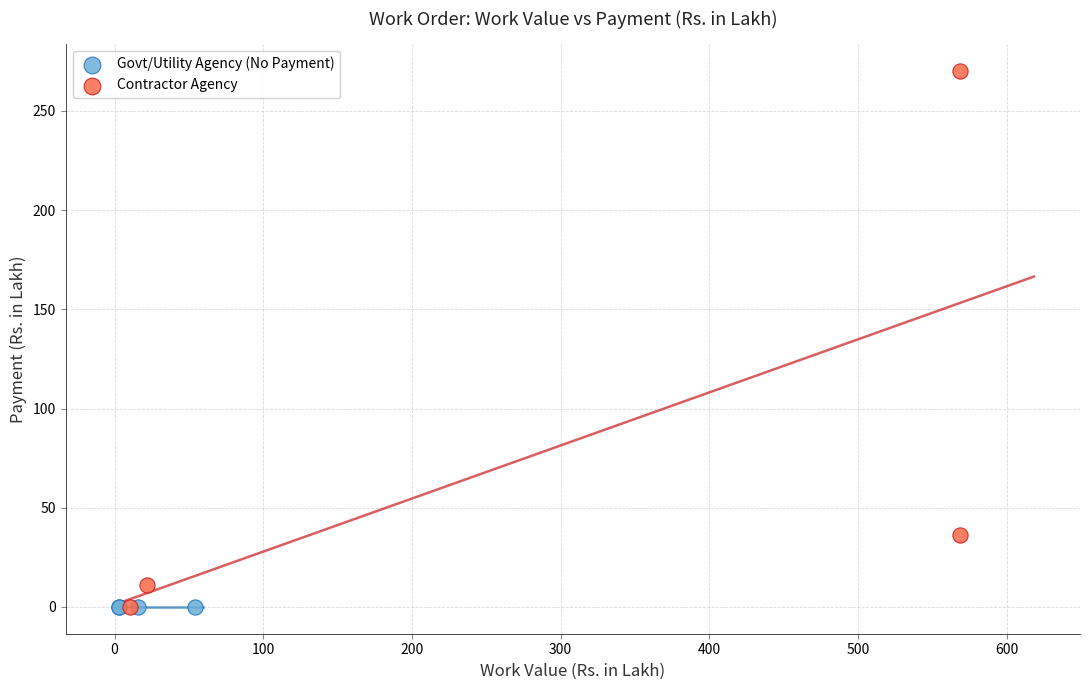

Which series reaches the maximum Y coordinate?

Contractor Agency